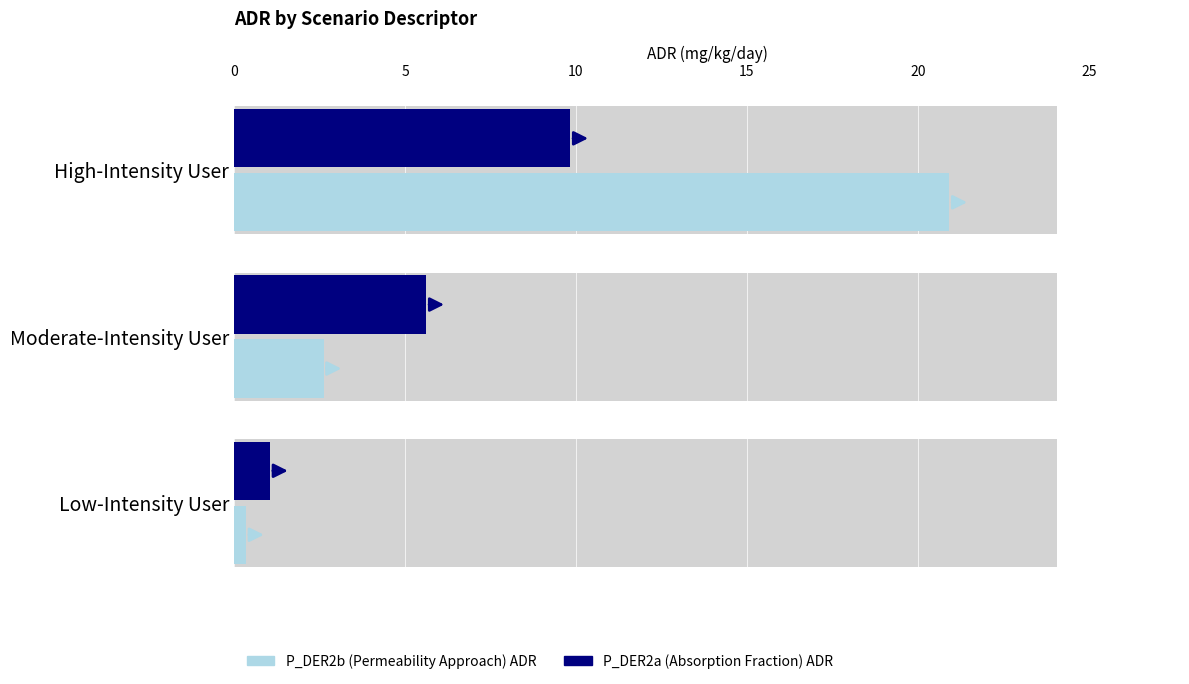

Reading left to right, transcribe all the data shown in this chart.

P_DER2b (Permeability Approach) ADR: 20.9	2.6	0.3
P_DER2a (Absorption Fraction) ADR: 9.8	5.6	1.1